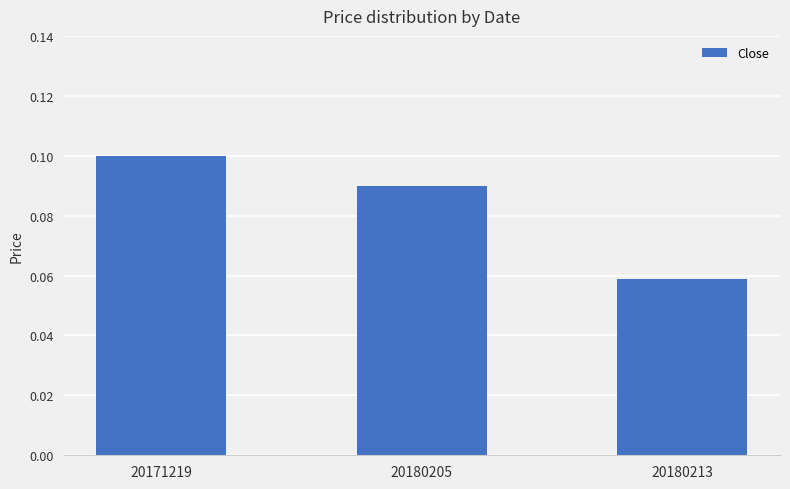

Rank the categories by value from lowest to highest.

20180213, 20180205, 20171219